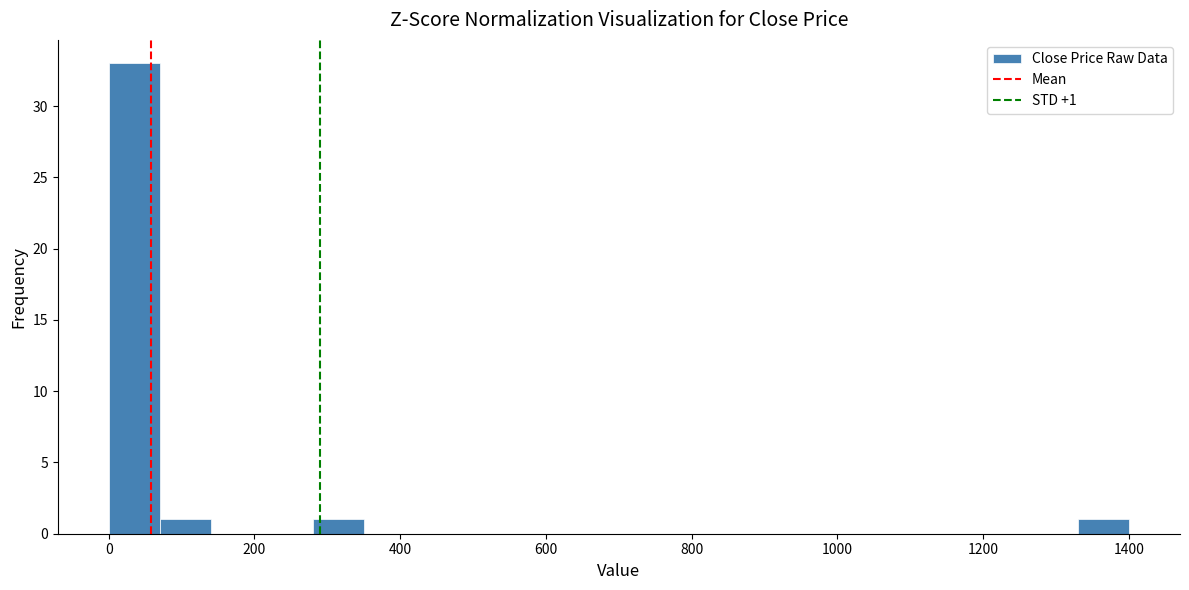

Read against the x-axis, roughly where is the centre of the tallest bar?

40